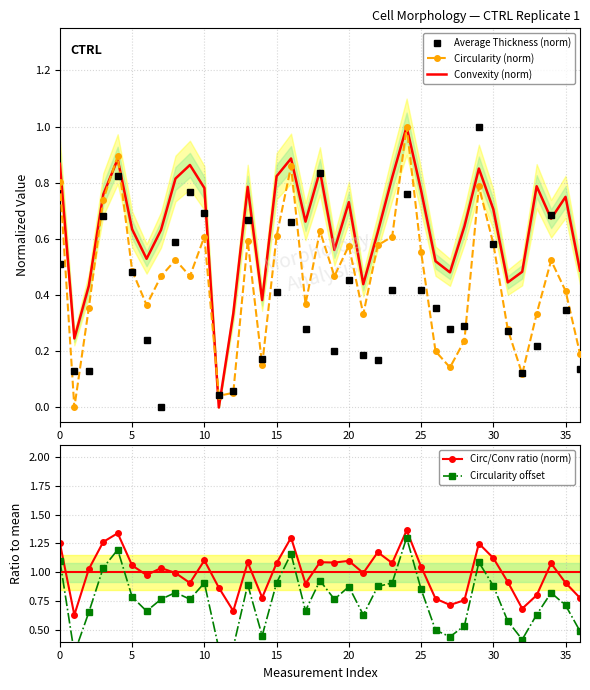

What is the difference between the Convexity (norm) values at 15 and 22?

0.2